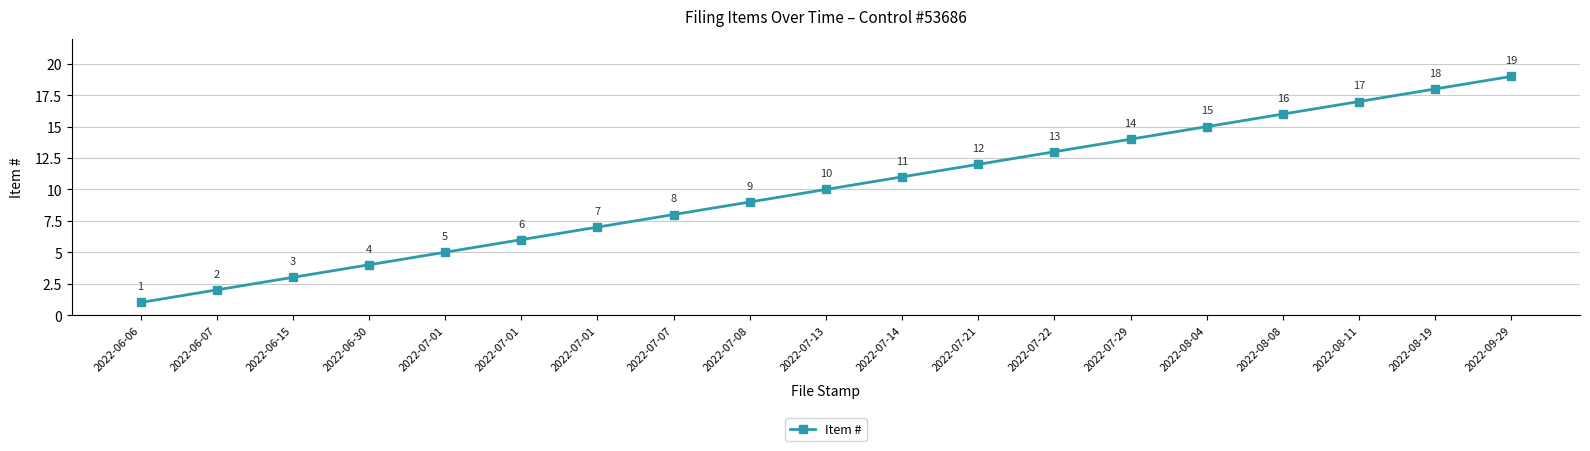

How many categories are shown in the chart?

19